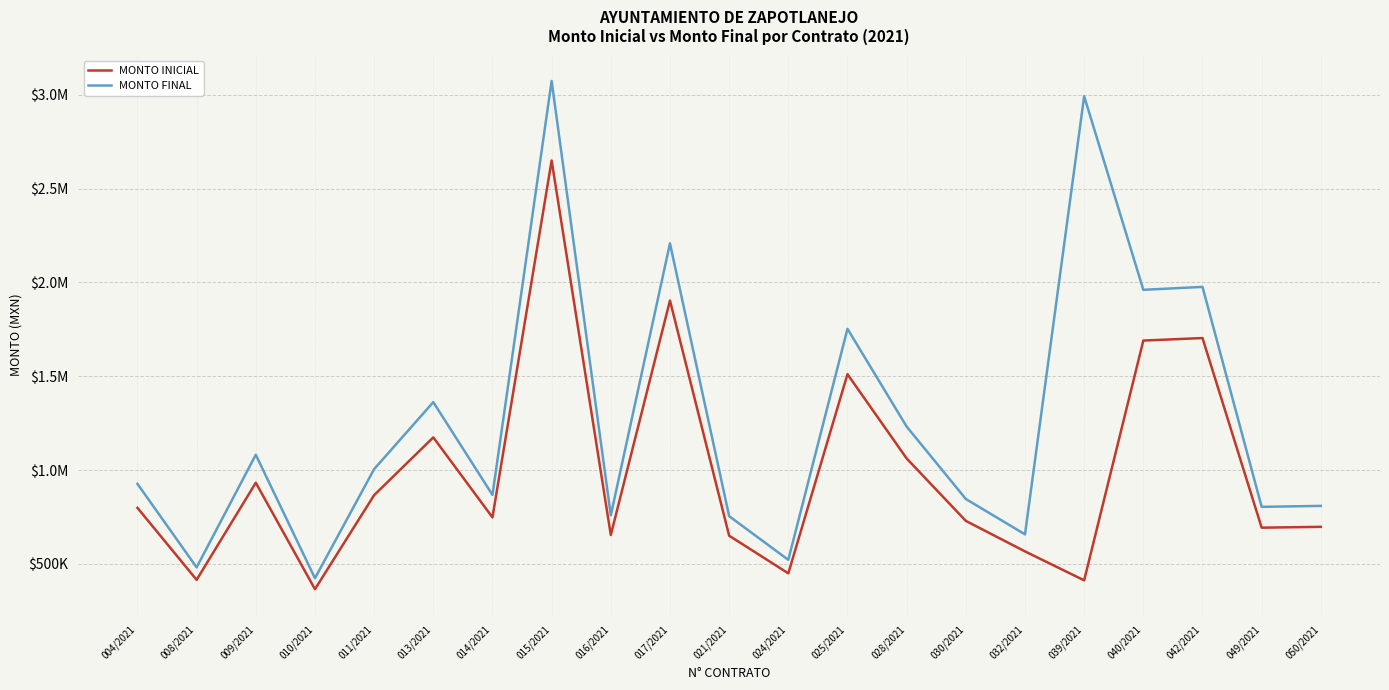

Does the chart display data point markers on the line(s)?

No